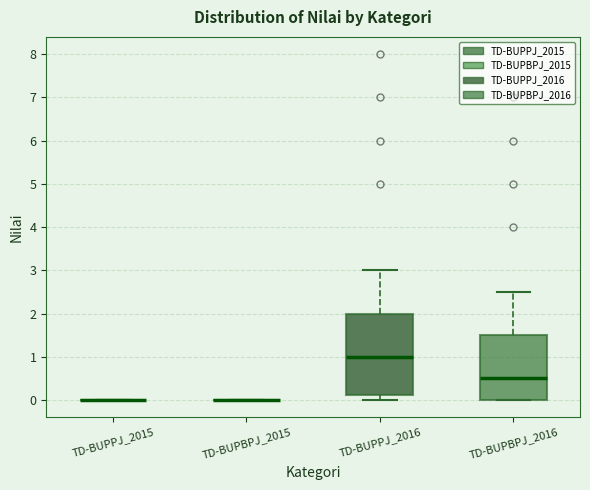

Reading left to right, read every box against the y-axis: the position of its median line, the range the box covers, and the ends of its whiskers. The values are not printed on the chart, so give them approximately, as read against the axis.

TD-BUPPJ_2015: box collapsed to a line at 0.0, whiskers 0.0 to 0.0
TD-BUPBPJ_2015: box collapsed to a line at 0.0, whiskers 0.0 to 0.0
TD-BUPPJ_2016: median 1.0, box 0.1 to 2.0, whiskers 0.0 to 3.0
TD-BUPBPJ_2016: median 0.5, box 0.0 to 1.5, whiskers 0.0 to 2.5